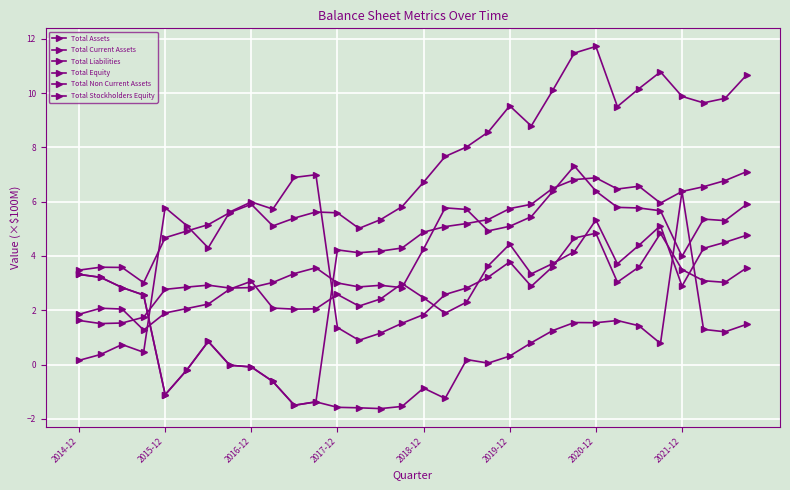

How many lines are shown in the chart?

6